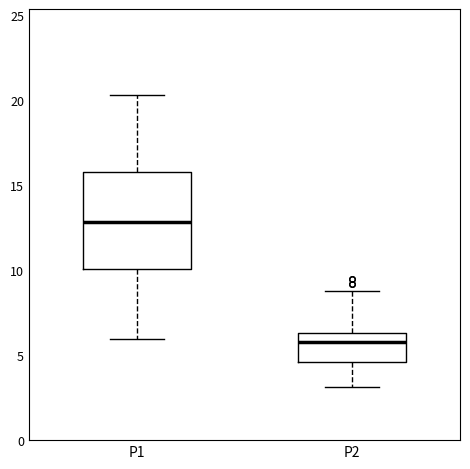

Reading left to right, read every box against the y-axis: the position of its median line, the range the box covers, and the ends of its whiskers. The values are not printed on the chart, so give them approximately, as read against the axis.

P1: median 13.0, box 10.0 to 16.0, whiskers 6.0 to 20.5
P2: median 6.0, box 4.5 to 6.5, whiskers 3.0 to 9.0